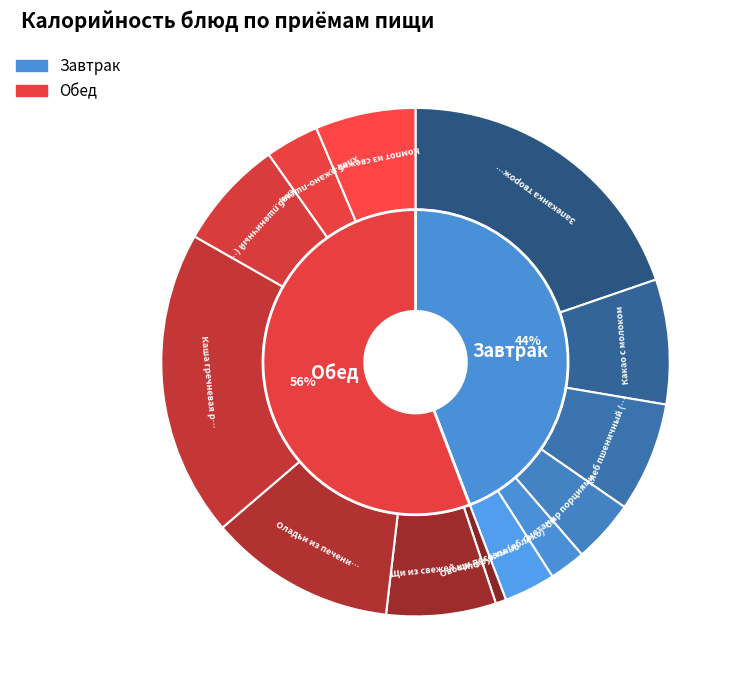

Rank the categories by value from lowest to highest.

Овощи посезонно (огурец), Сметана, Фрукты (яблоко), Хлеб ржано-пшеничный, Сыр порциями, Компот из свежих яблок, Хлеб пшеничный (завтрак), Щи из свежей капусты с картофелем, Хлеб пшеничный (обед), Какао с молоком, Оладьи из печени с морковью, Каша гречневая рассыпчатая, Запеканка творожная с морковью